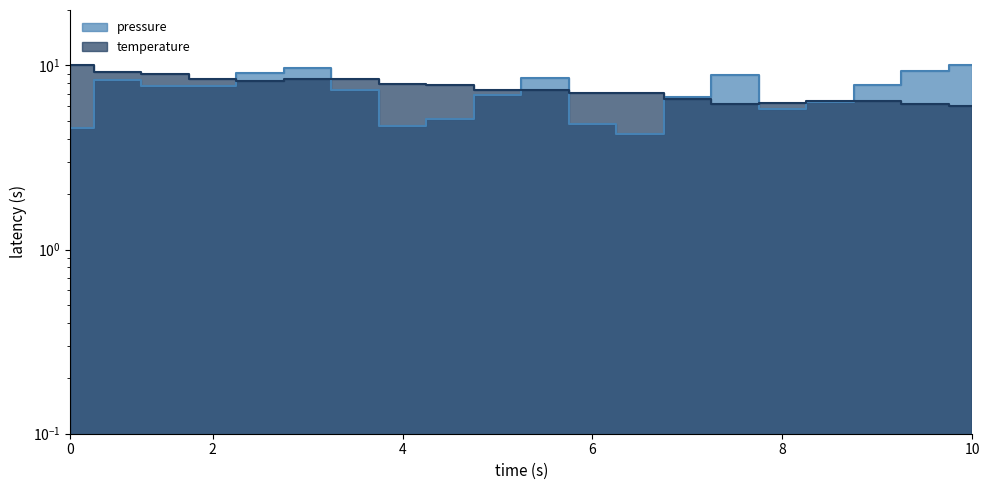

What is the approximate value of pressure at 03:18?

9.4